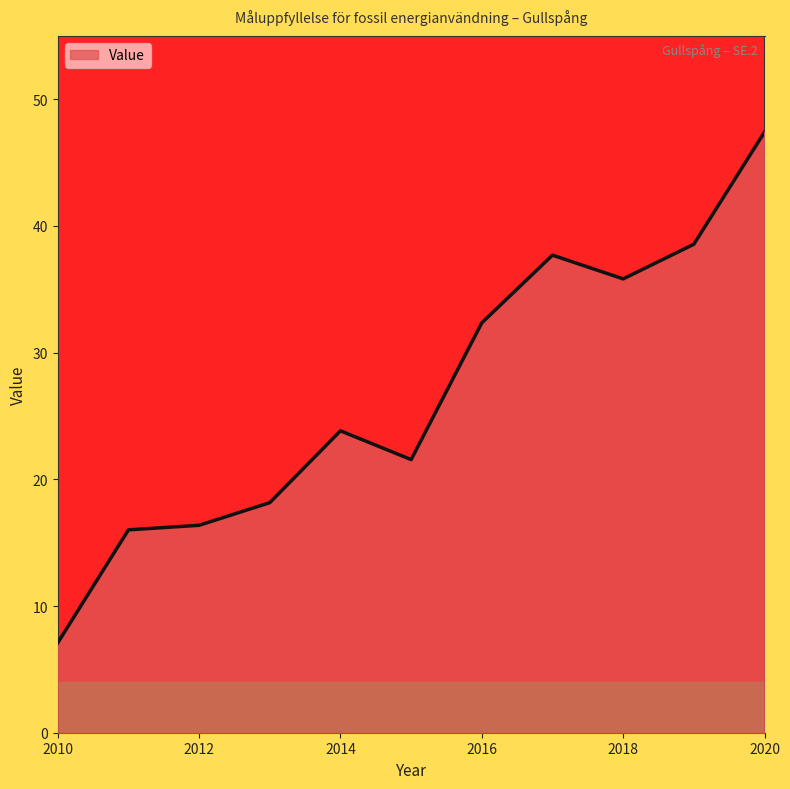

What is the difference between the maximum and minimum values?

40.3